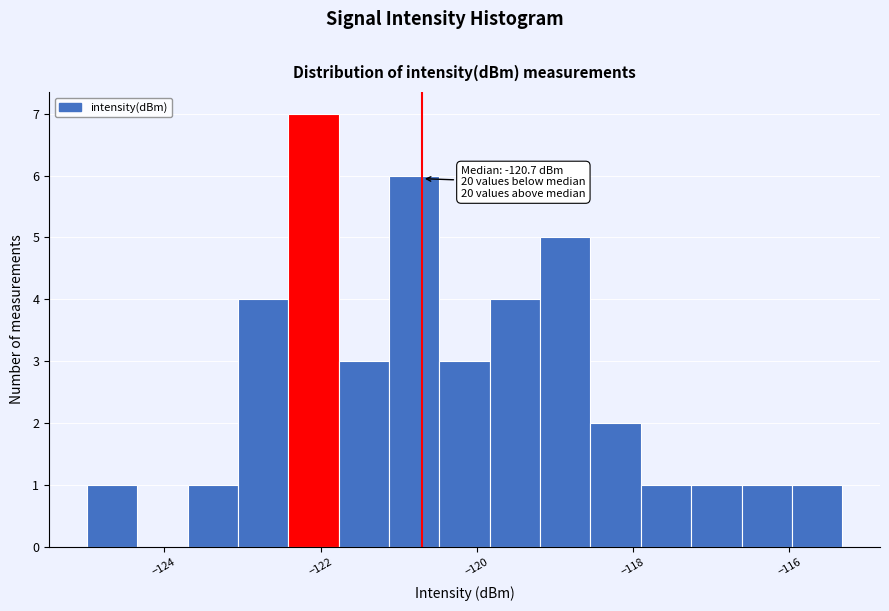

Read against the x-axis, roughly where is the centre of the tallest bar?

-122.0